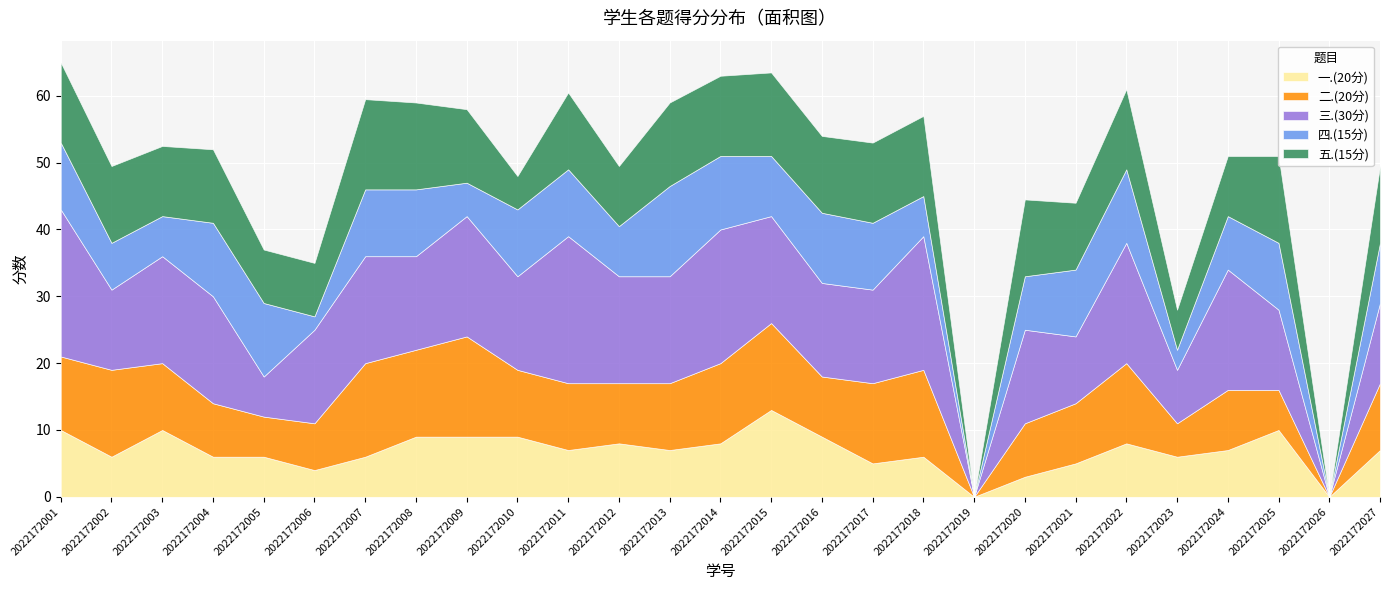

At which label does 三.(30分) reach its peak?

2022172001